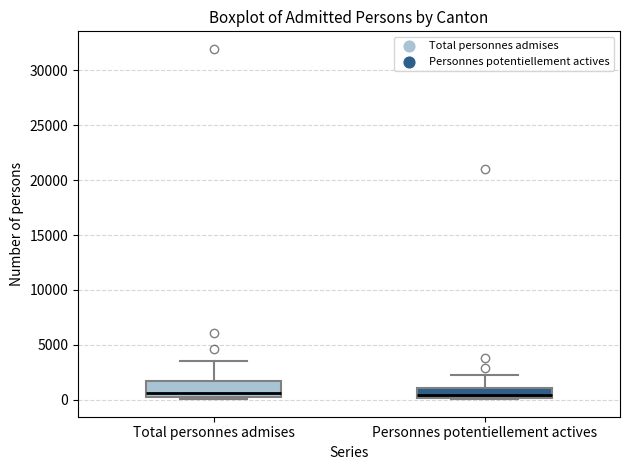

Reading left to right, read every box against the y-axis: the position of its median line, the range the box covers, and the ends of its whiskers. The values are not printed on the chart, so give them approximately, as read against the axis.

Total personnes admises: median 500 (just above the box's lower edge), box 500 to 1500, whiskers 0 to 3500
Personnes potentiellement actives: median 500, box 0 to 1000, whiskers 0 to 2500